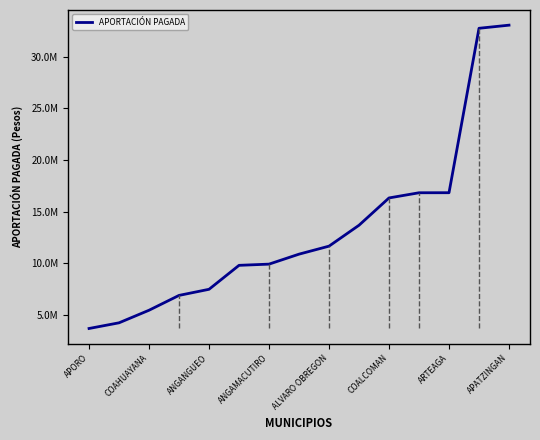

What is the greatest value displayed?

33034290